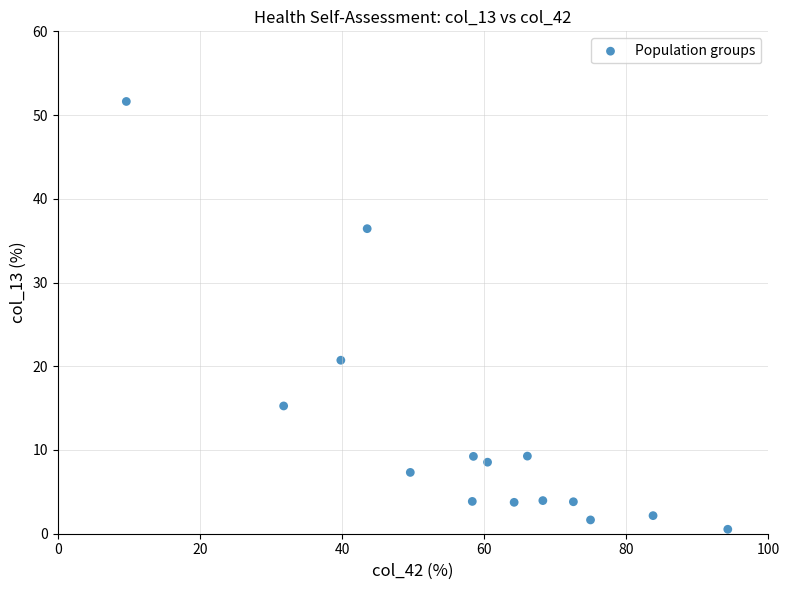

What is the range of X values (max minus min)?

84.6